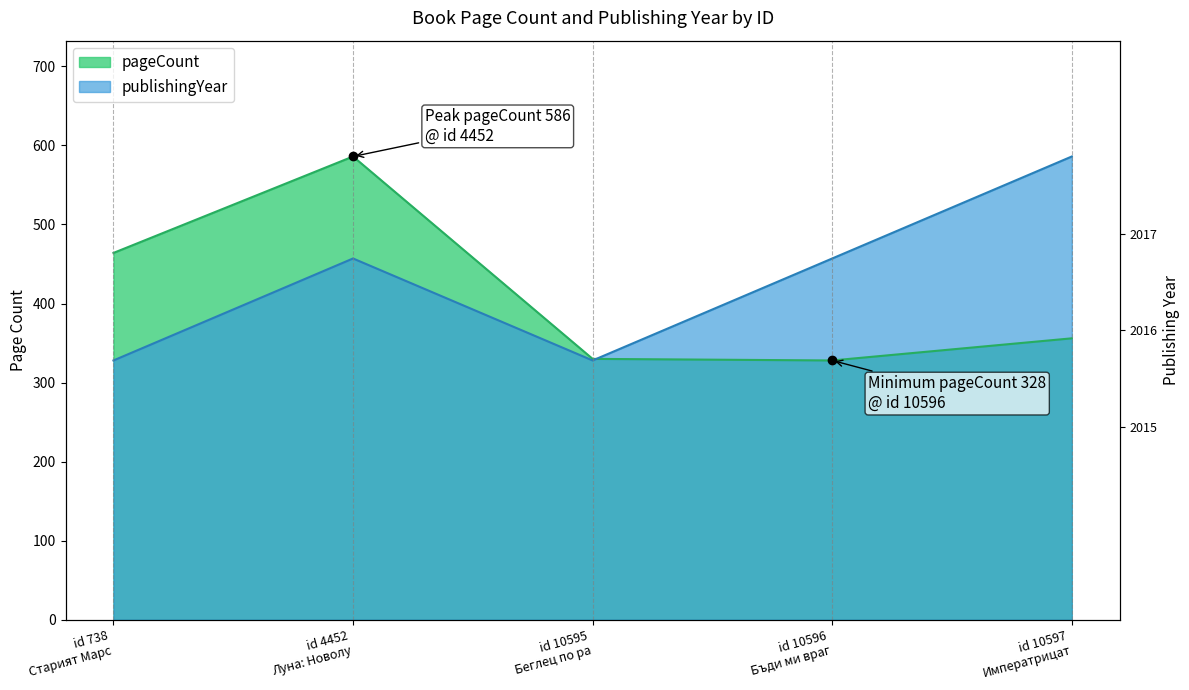

At how many categories does at least one series exceed 328?

5